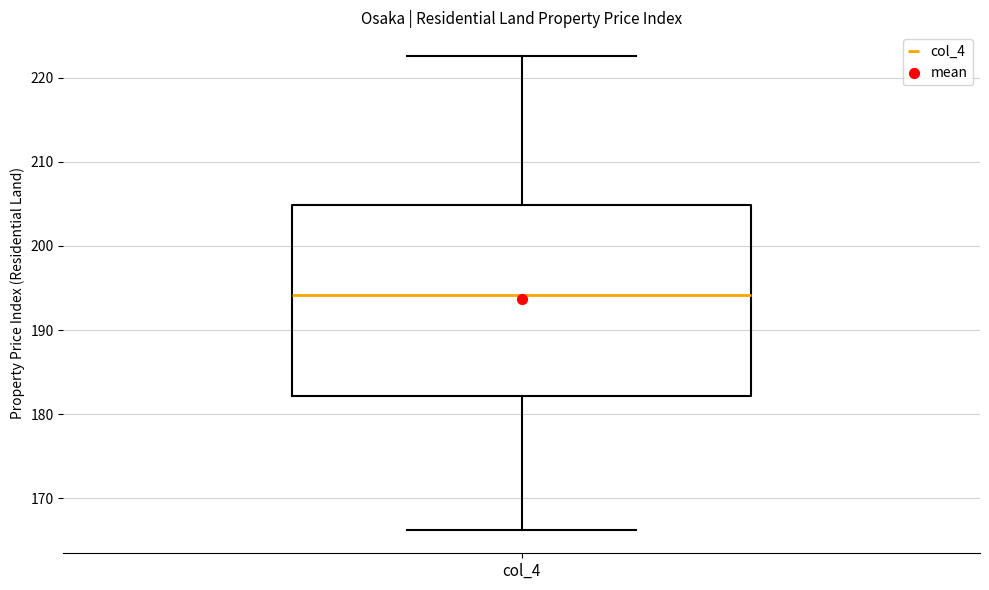

Read this box plot against the y-axis: the position of the median line, the range covered by the box, and the ends of both whiskers. The values are not printed on the chart, so give them approximately, as read against the axis.

median 194, box 182 to 205, whiskers 166 to 223